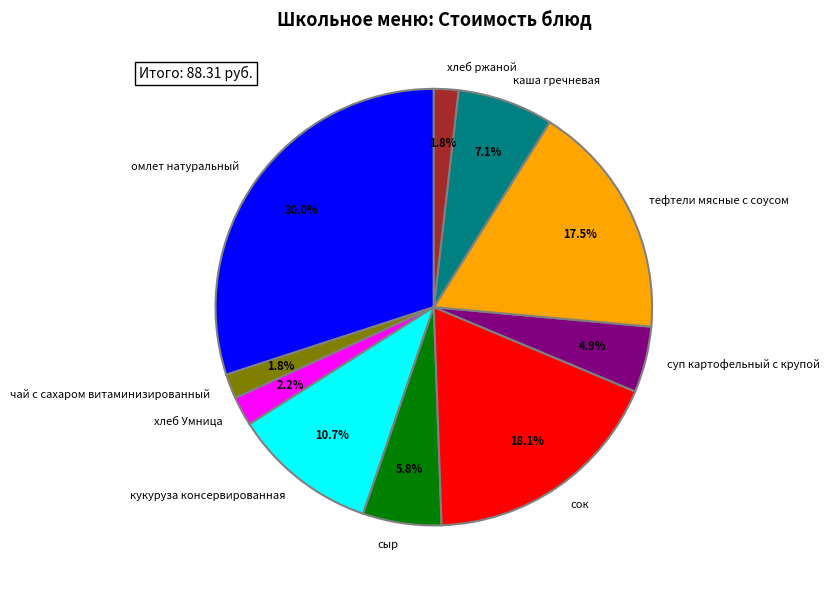

Is there a majority slice in this chart?

No